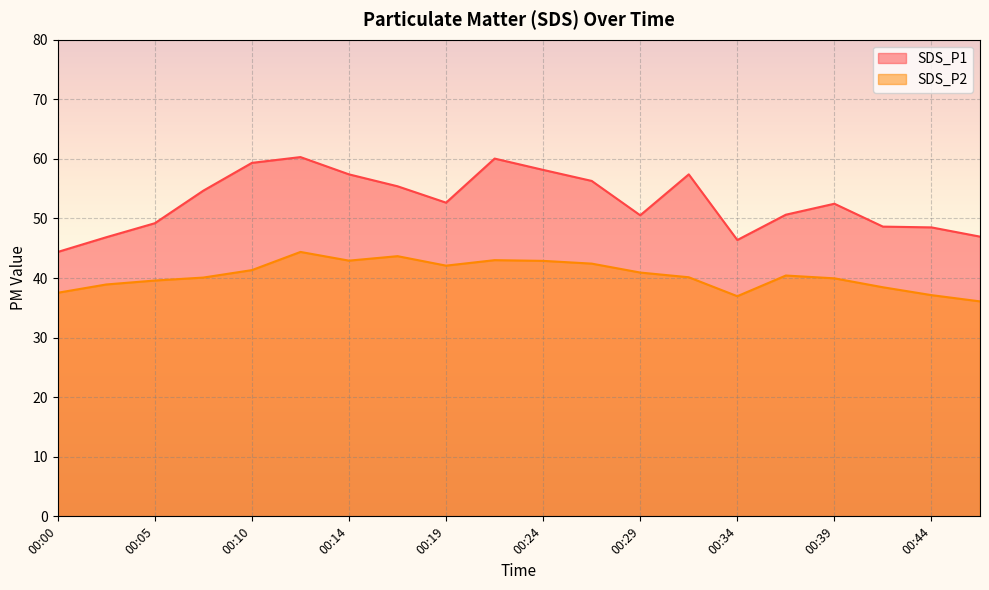

What is the difference between the maximum and minimum values in the SDS_P1 series?

15.9